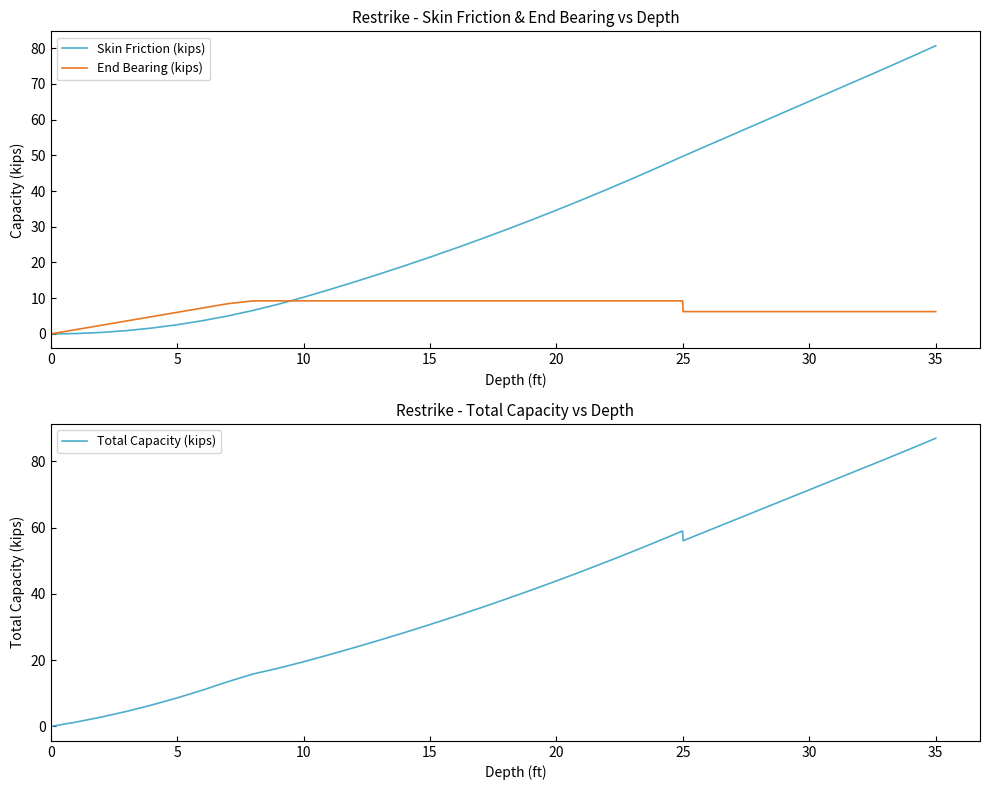

Which series has the widest spread of values?

Total Capacity (kips)